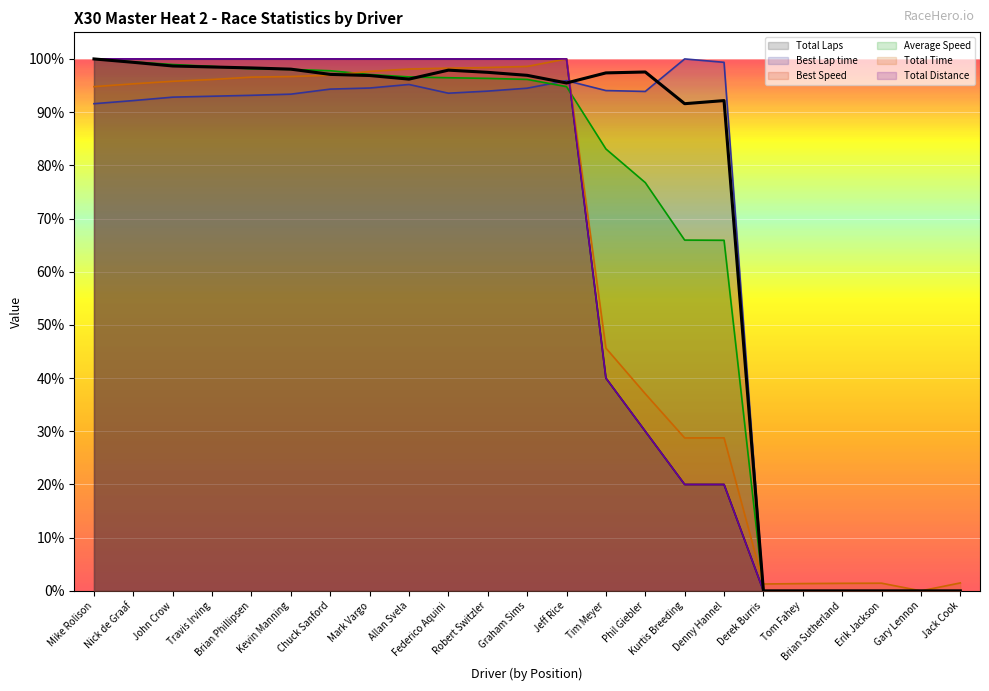

Between Brian Phillipsen and Derek Burris, which series saw the biggest shift?

Total Laps